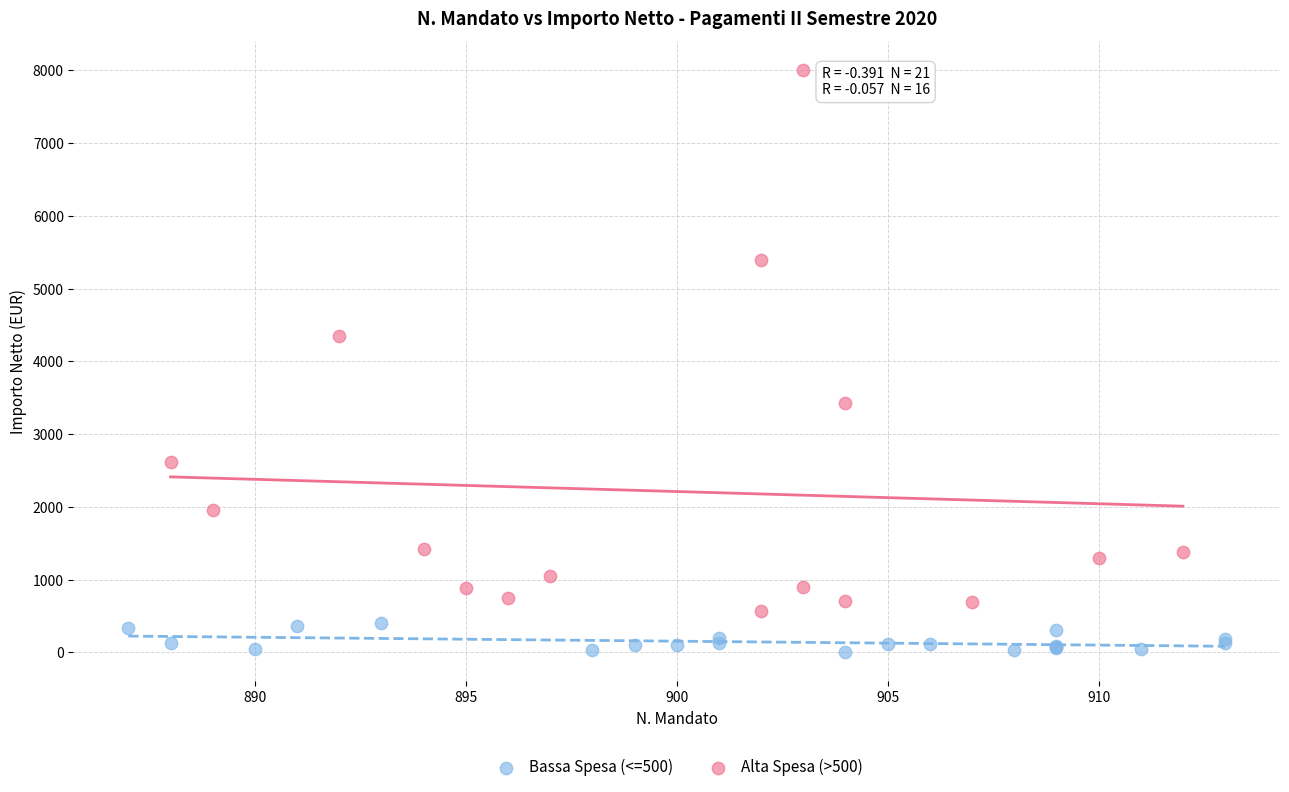

Which series reaches the maximum Y coordinate?

Alta Spesa (>500)